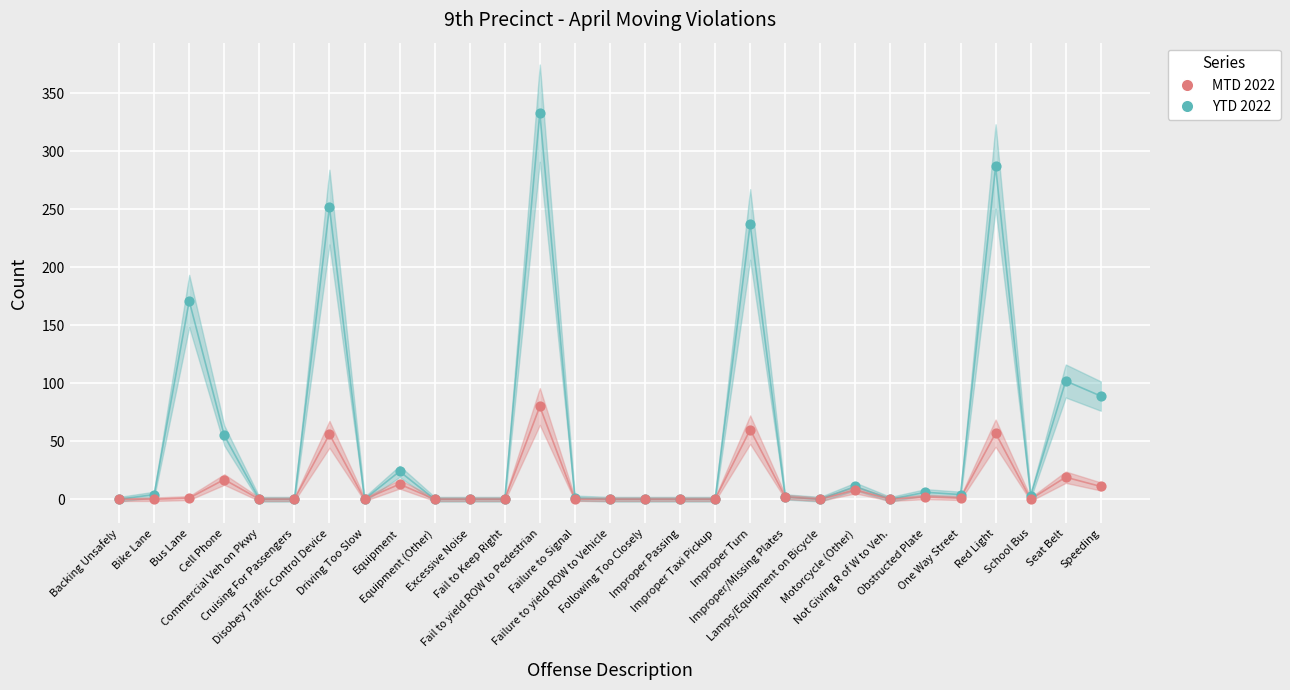

Which series has the largest Y range (max minus min)?

YTD 2022